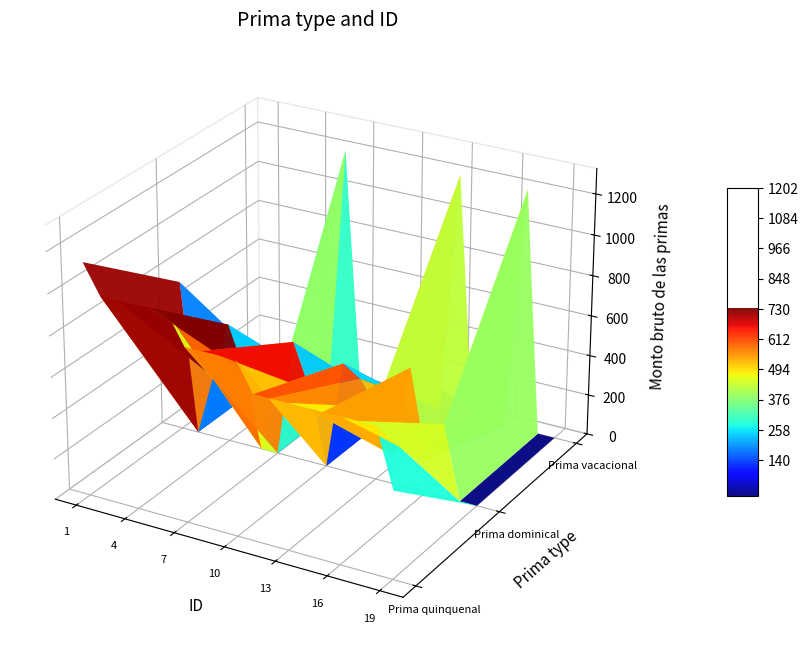

How many categories are shown in the chart?

19